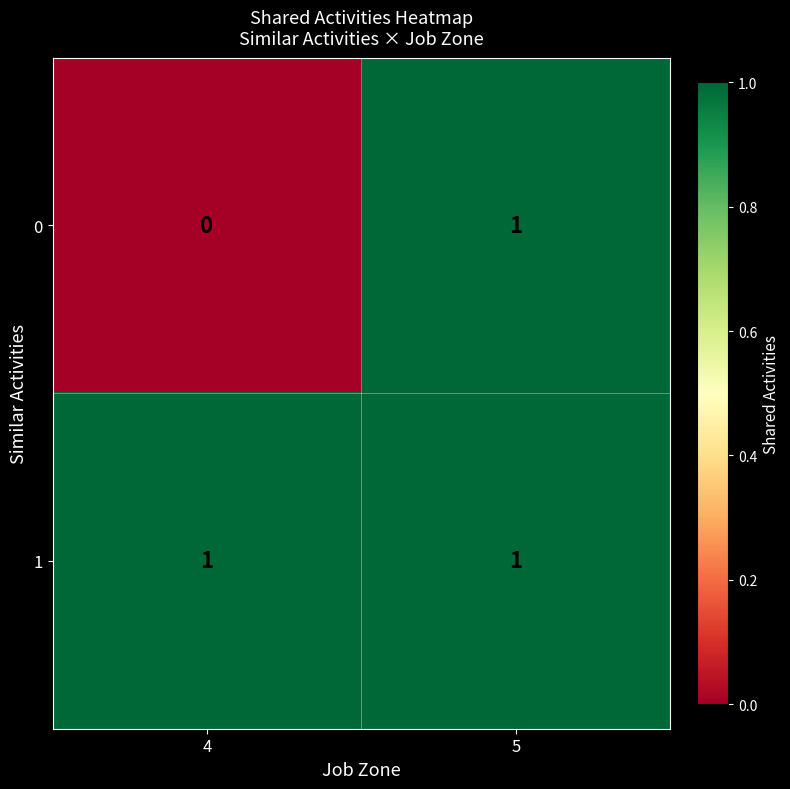

At which category is the sum across all series the highest?

5